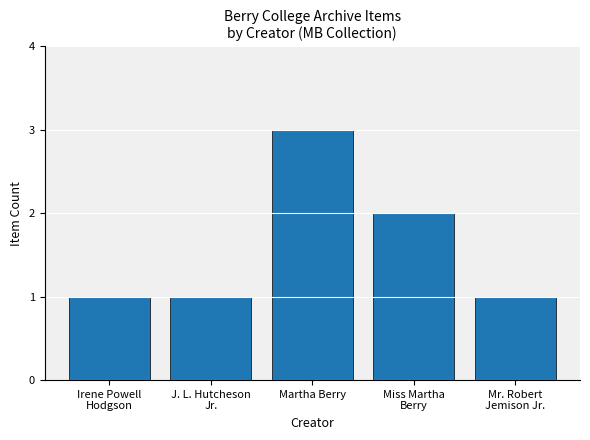

What is the average value?

2